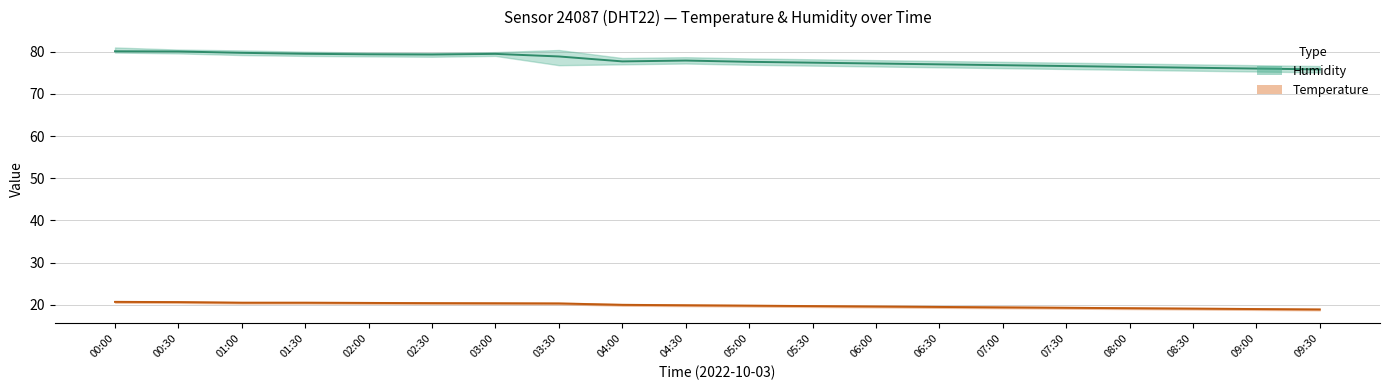

At which category is the sum across all series the highest?

00:00